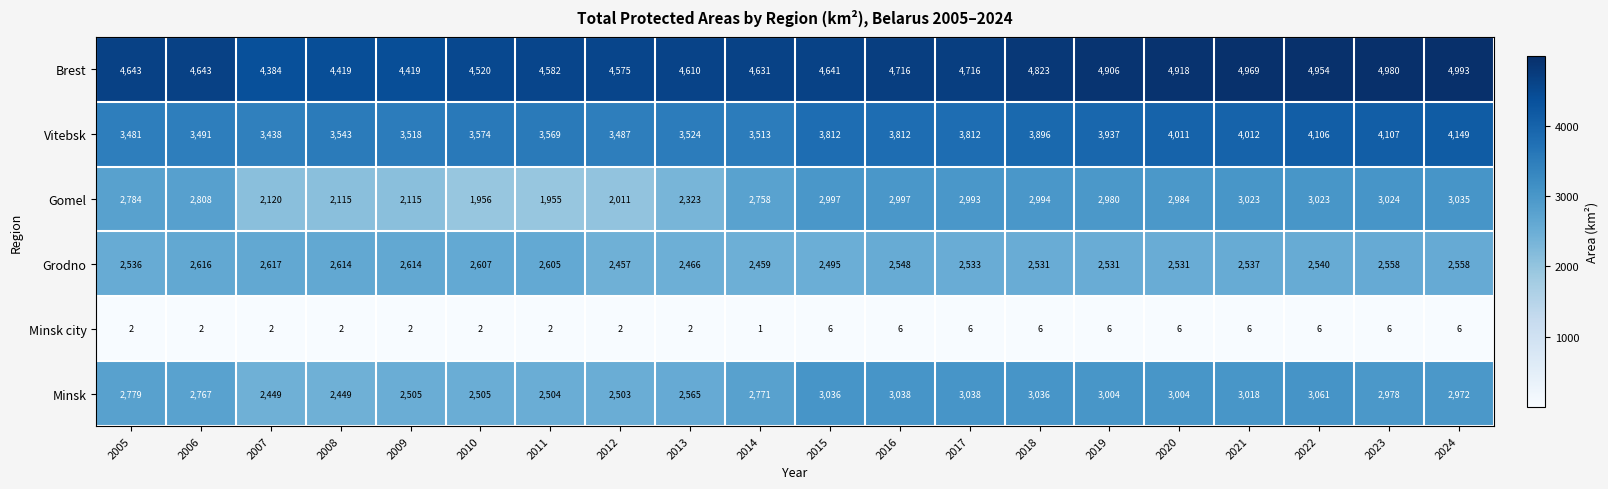

At which label does Gomel first exceed 2980?

2015